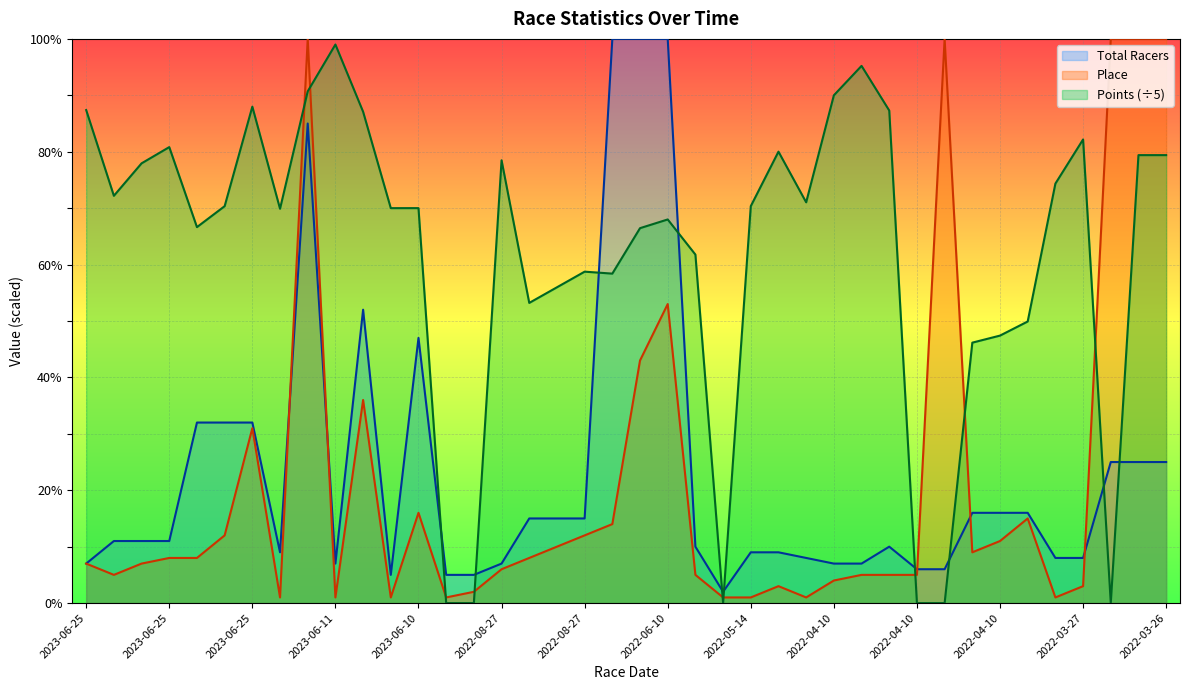

True or false: Total Racers has a value of 6.0 at 2022-04-10.

True